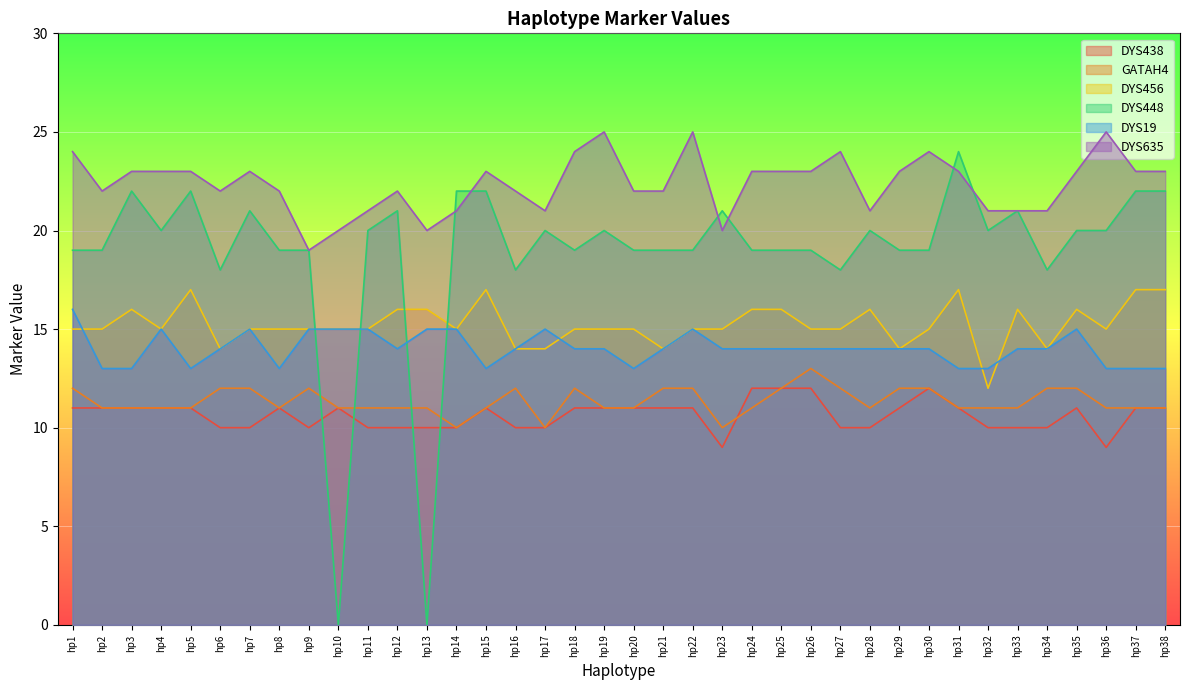

How many interior local peaks does the GATAH4 series have?

4